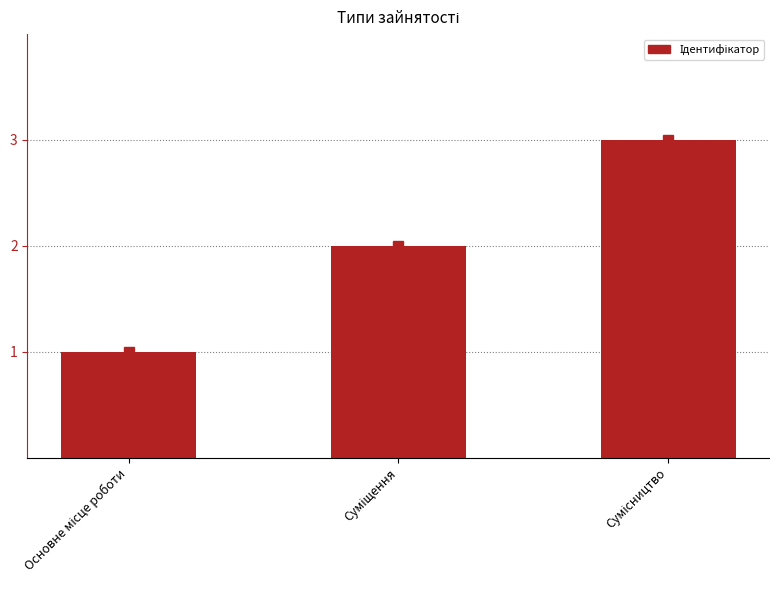

What is the greatest value displayed?

3